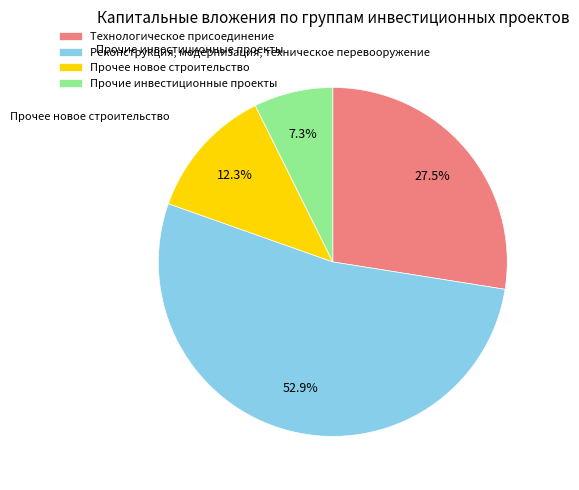

Rank the categories by value from highest to lowest.

Реконструкция, модернизация, техническое перевооружение, Технологическое присоединение, Прочее новое строительство, Прочие инвестиционные проекты